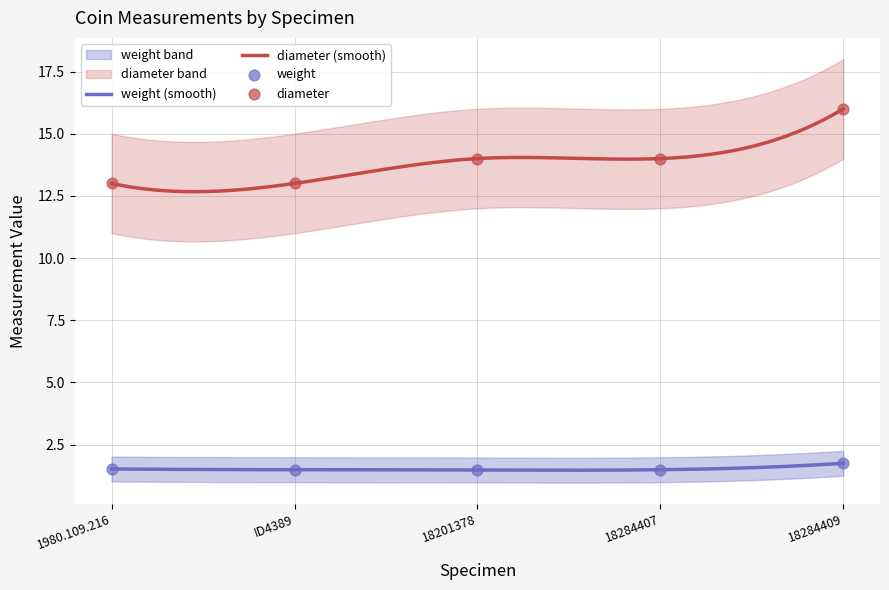

Which series has the widest spread of Y values?

diameter